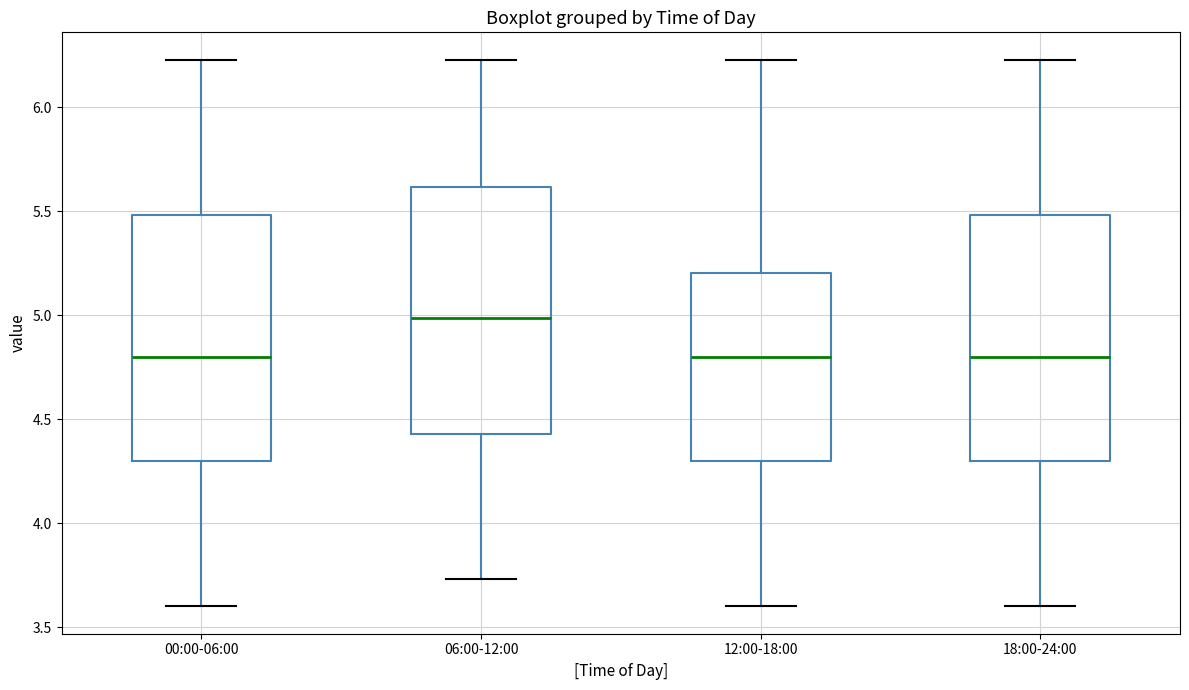

Where does the upper whisker of the box for 00:00-06:00 end on the y-axis? The values are not printed on the chart, so give them approximately, as read against the axis.

6.25